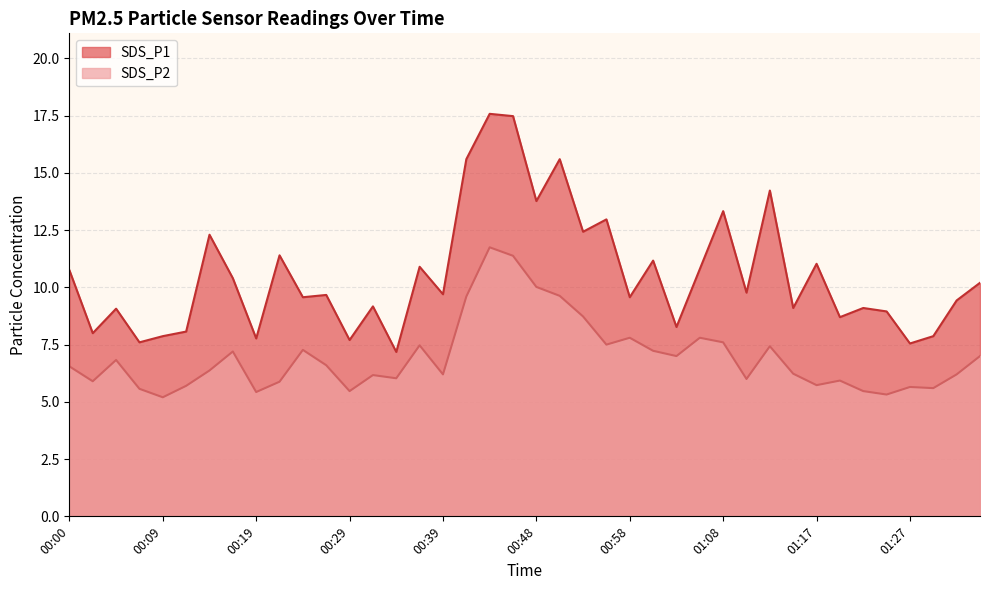

Which category has the highest value in the SDS_P2 series?

00:43